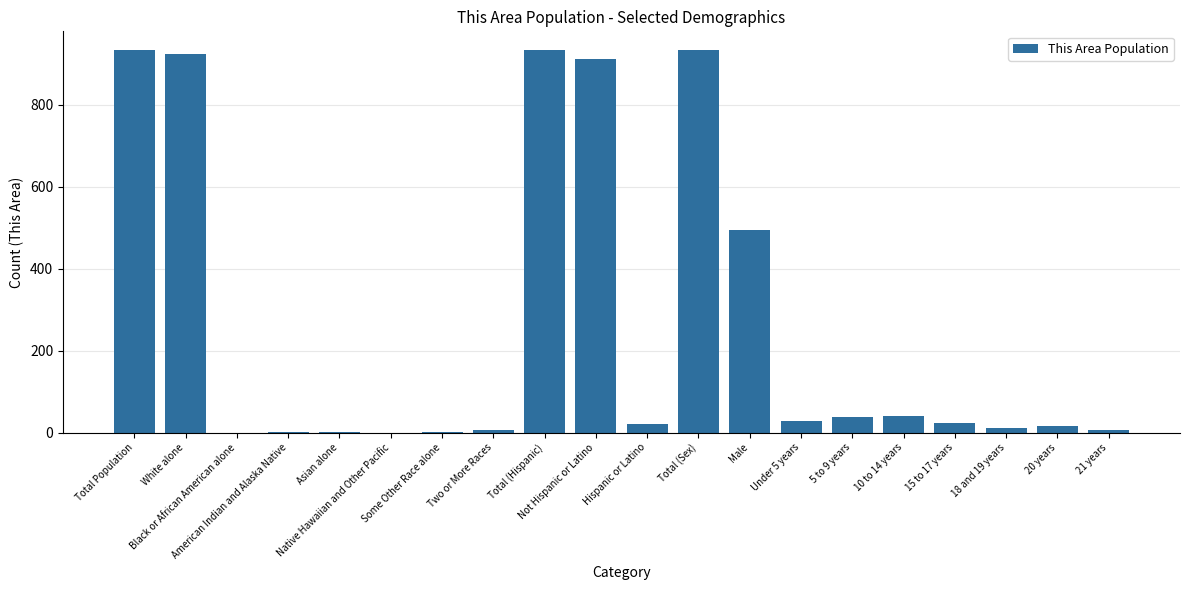

Are the bars horizontal?

No